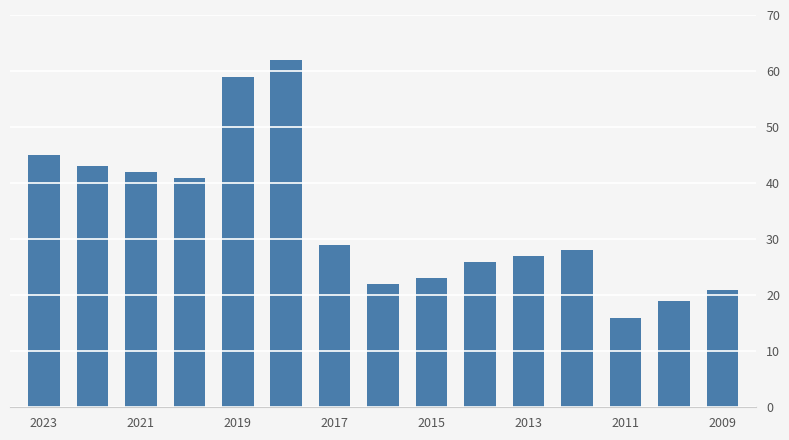

Reading left to right, what are all the values shown in this chart?

45	43	42	41	59	62	29	22	23	26	27	28	16	19	21